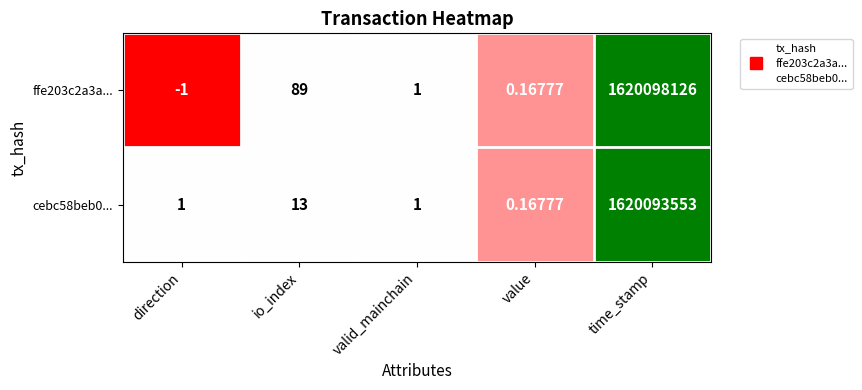

At which label does ffe203c2a3a... first exceed 1?

io_index